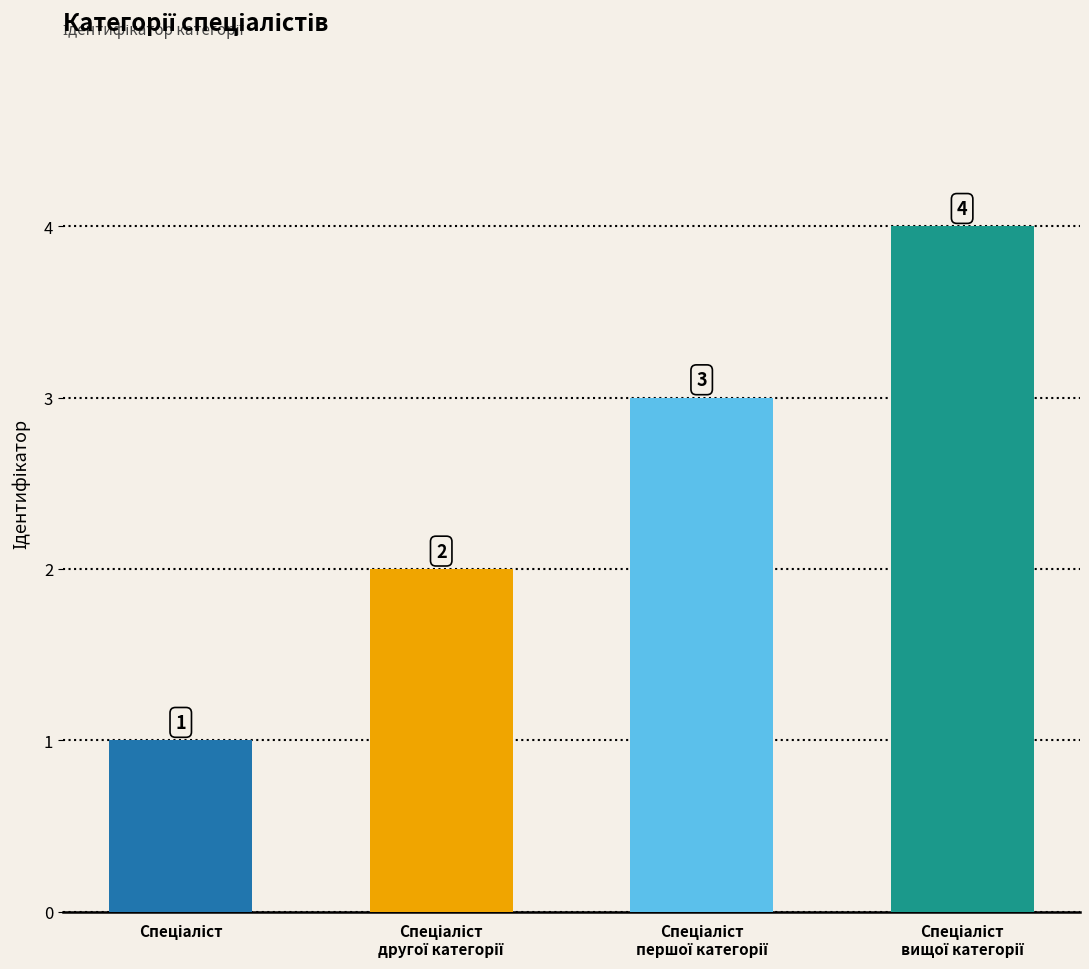

What is the value of the 2nd bar from the left?

2